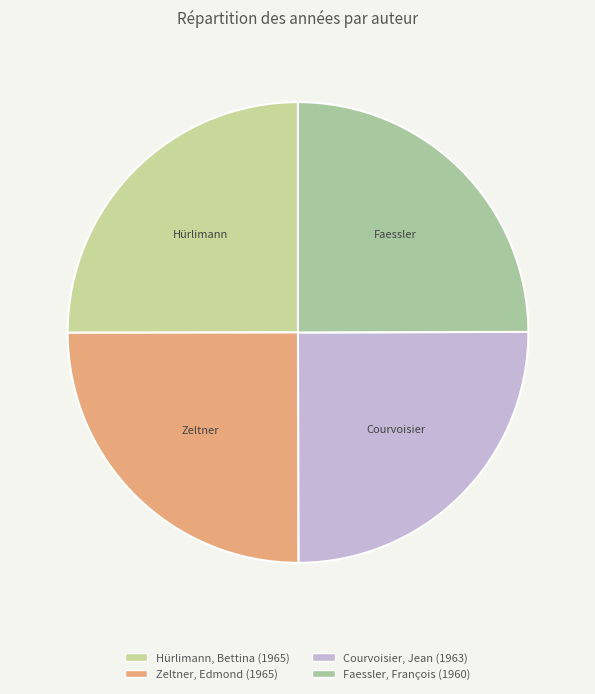

Which slice is the smallest?

Faessler, François